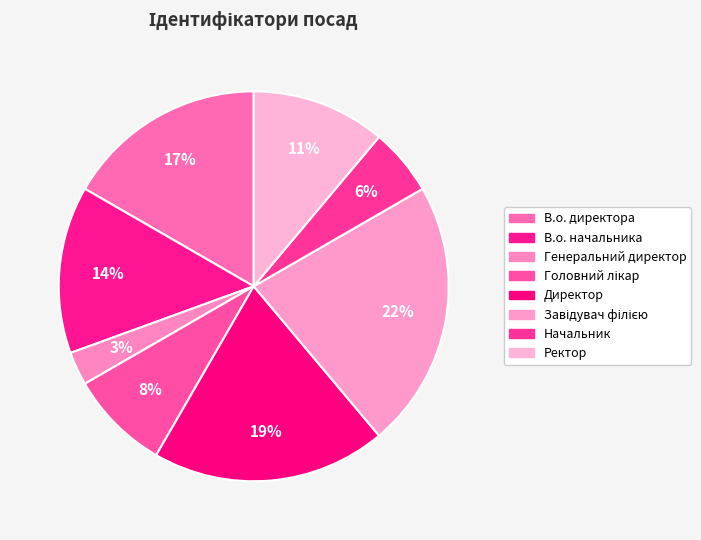

Count the number of slices in the pie.

8